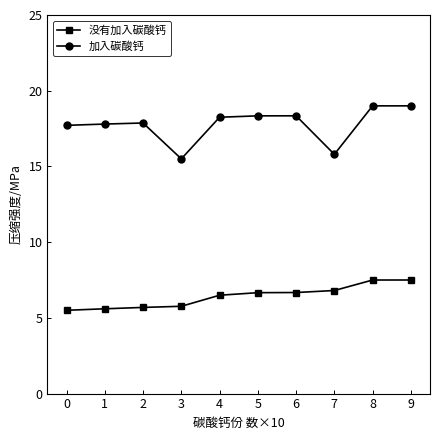

What is the value of the 没有加入碳酸钙 point at the 5th from the left?

6.5